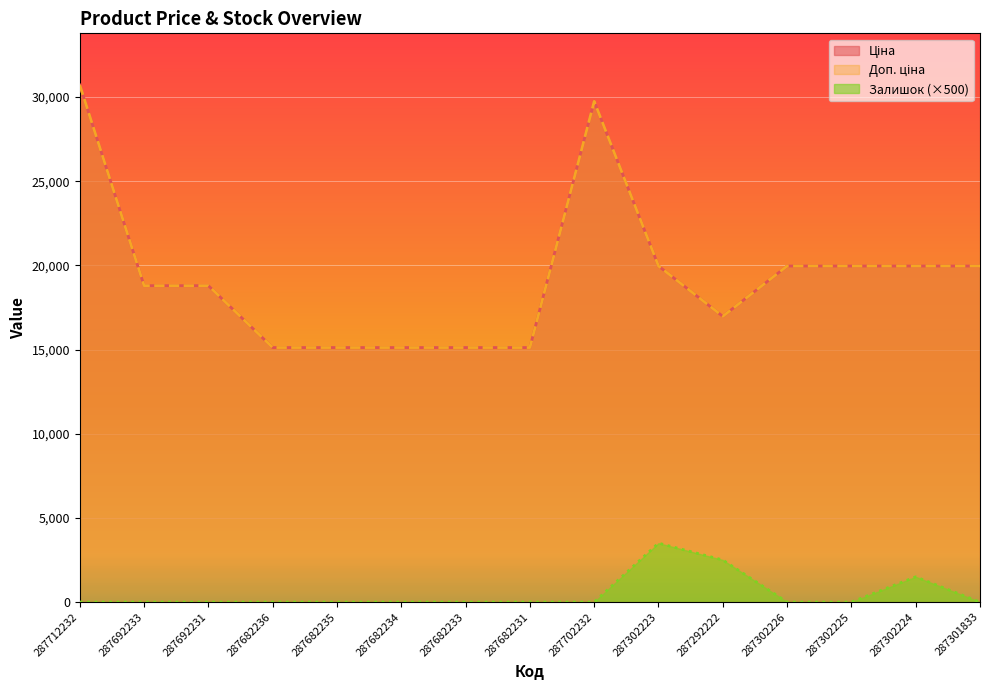

At which category does Ціна reach its first local valley?

287292222